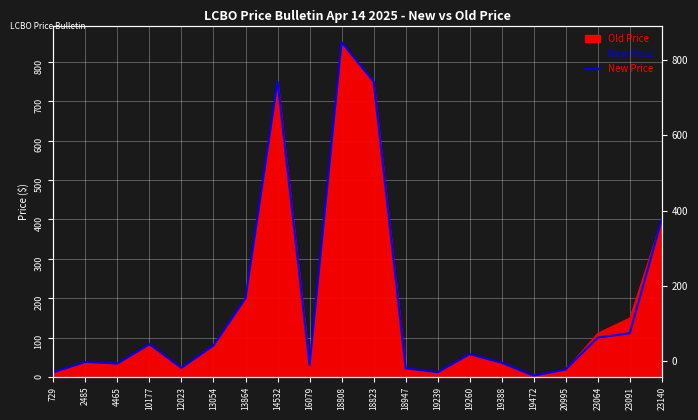

Reading left to right, list all the values displayed in this chart.

11.9	38.0	34.0	83.0	22.9	80.0	199.9	750.0	29.9	850.0	750.0	21.9	11.9	58.0	36.0	3.0	19.0	100.0	111.0	399.9